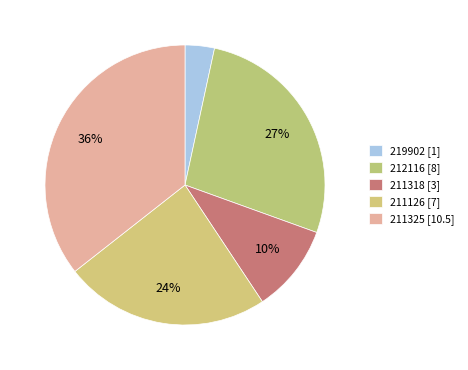

The 211318 slice represents 10% of the pie. True or false?

True